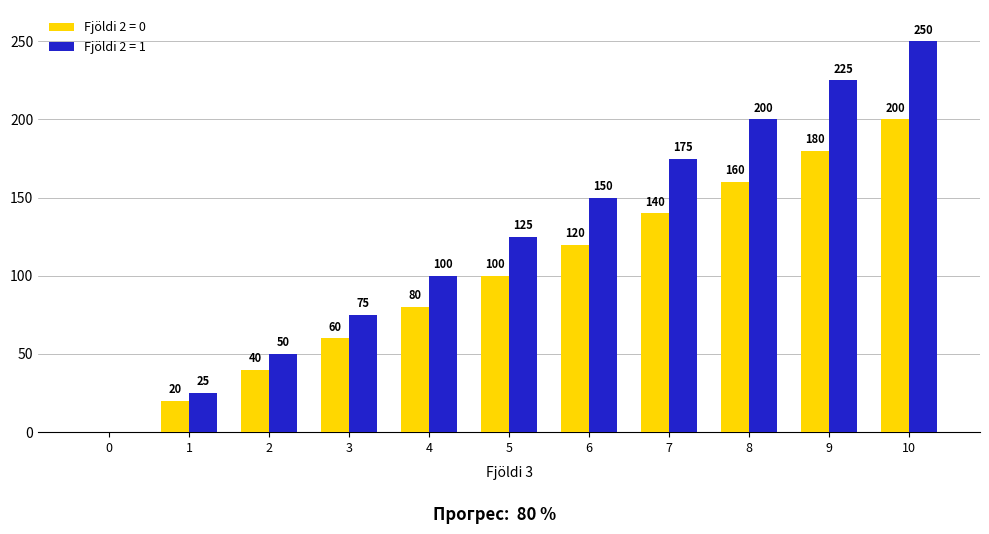

Reading left to right, transcribe all the data shown in this chart.

Fjöldi 2 = 0: 0	20	40	60	80	100	120	140	160	180	200
Fjöldi 2 = 1: 0	25	50	75	100	125	150	175	200	225	250